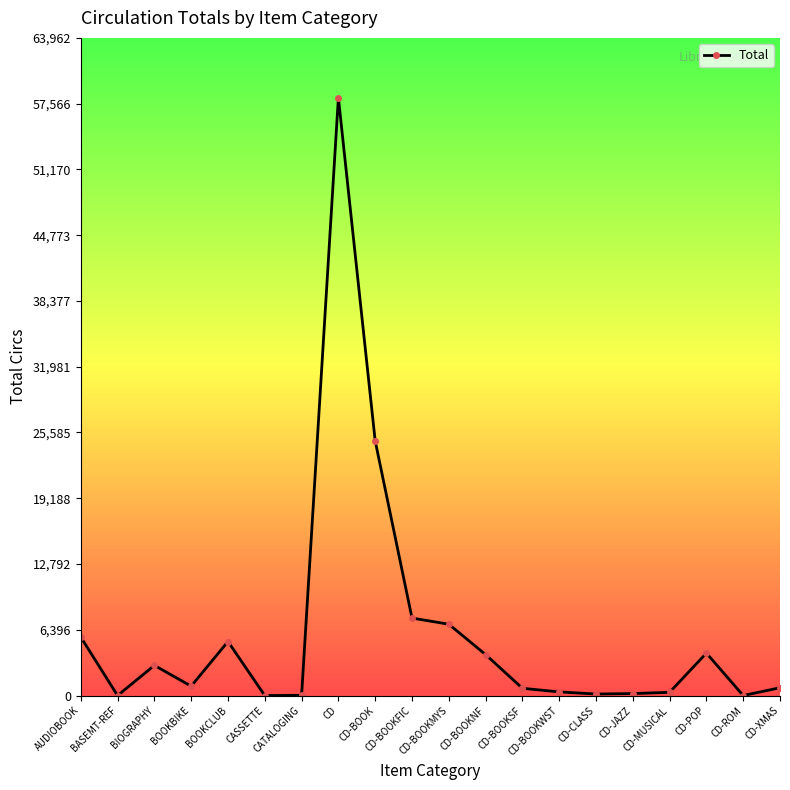

What is the average value?

6141